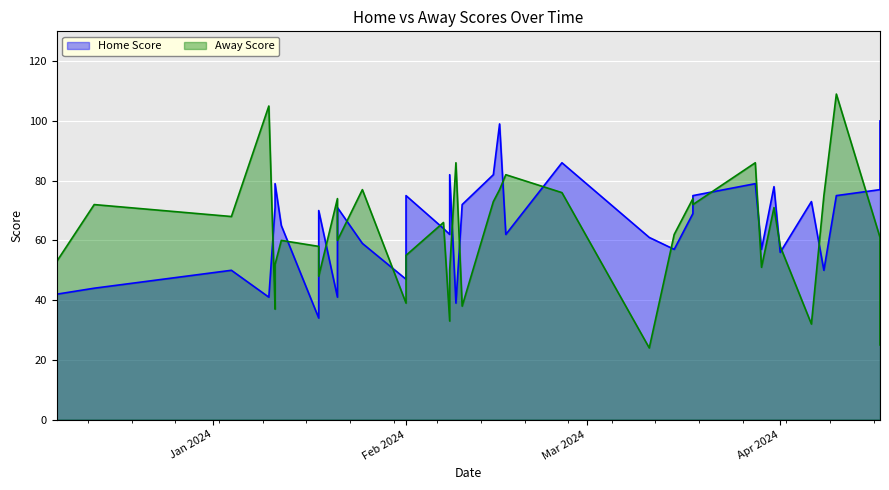

How many times do Away Score and Home Score cross each other?

19